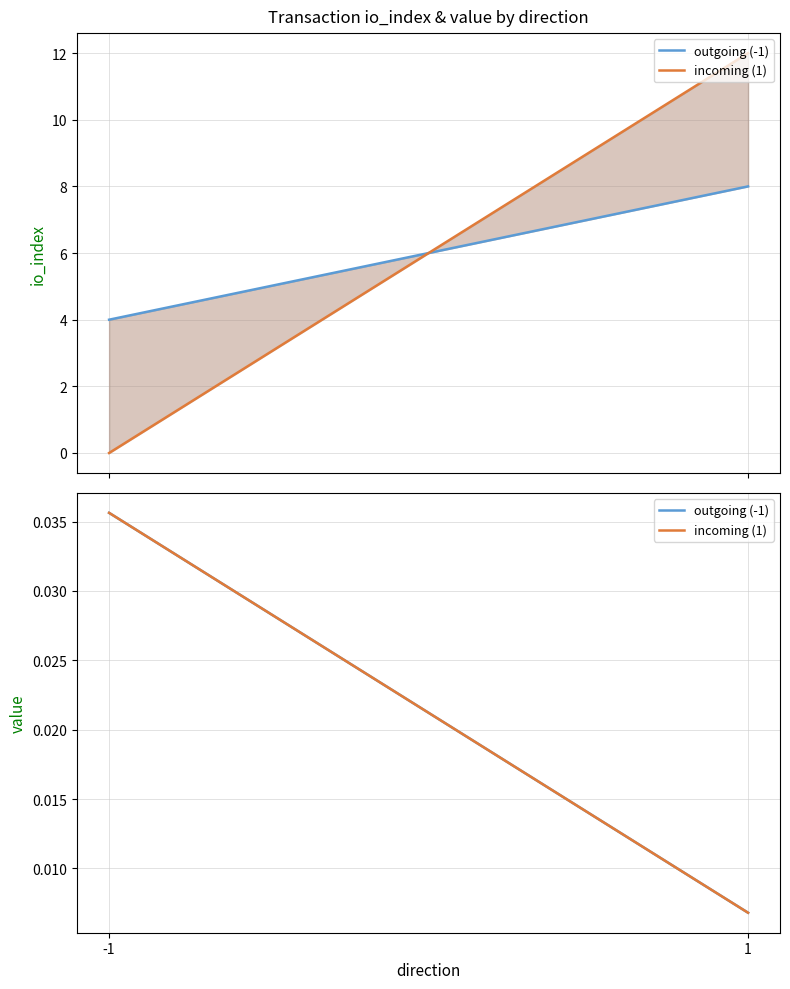

What is the label of the 4th point from the right?

-1